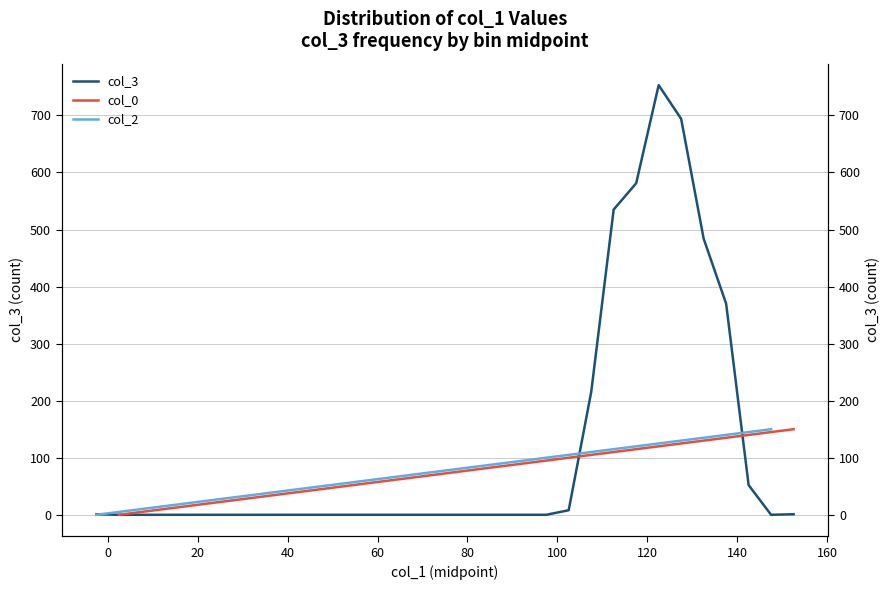

True or false: col_2 and col_3 cross at least once.

True